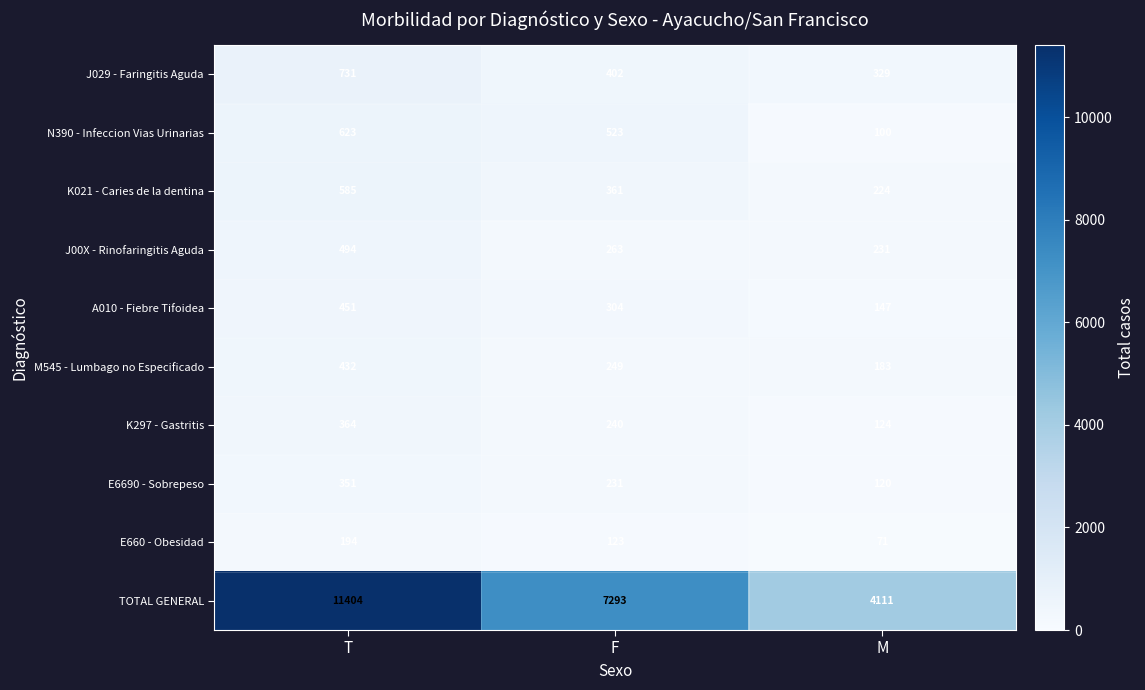

Which series has the widest spread of values?

TOTAL GENERAL